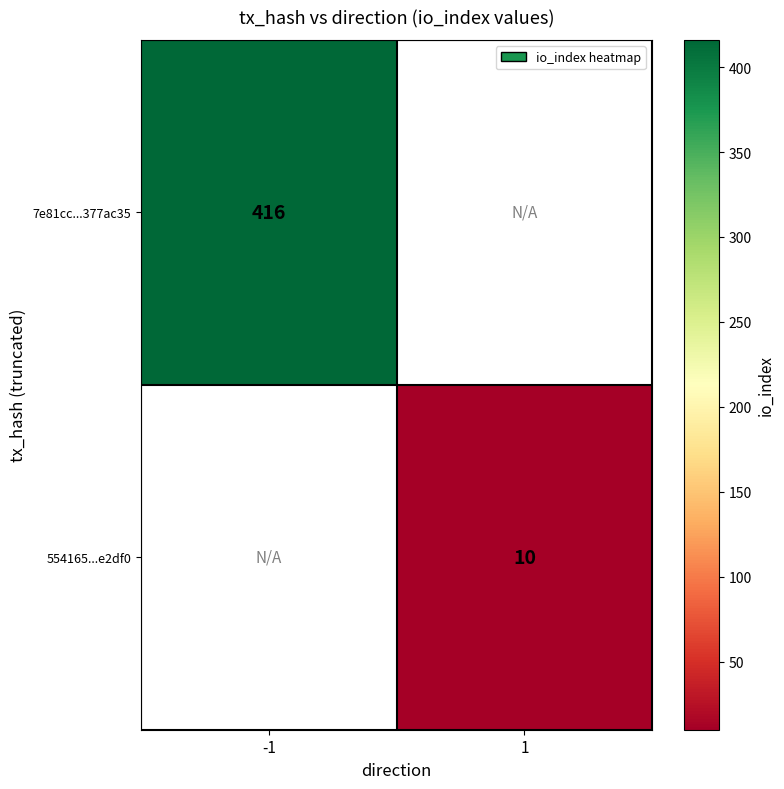

The value of 554165...e2df0 at 1 is 10. True or false?

True